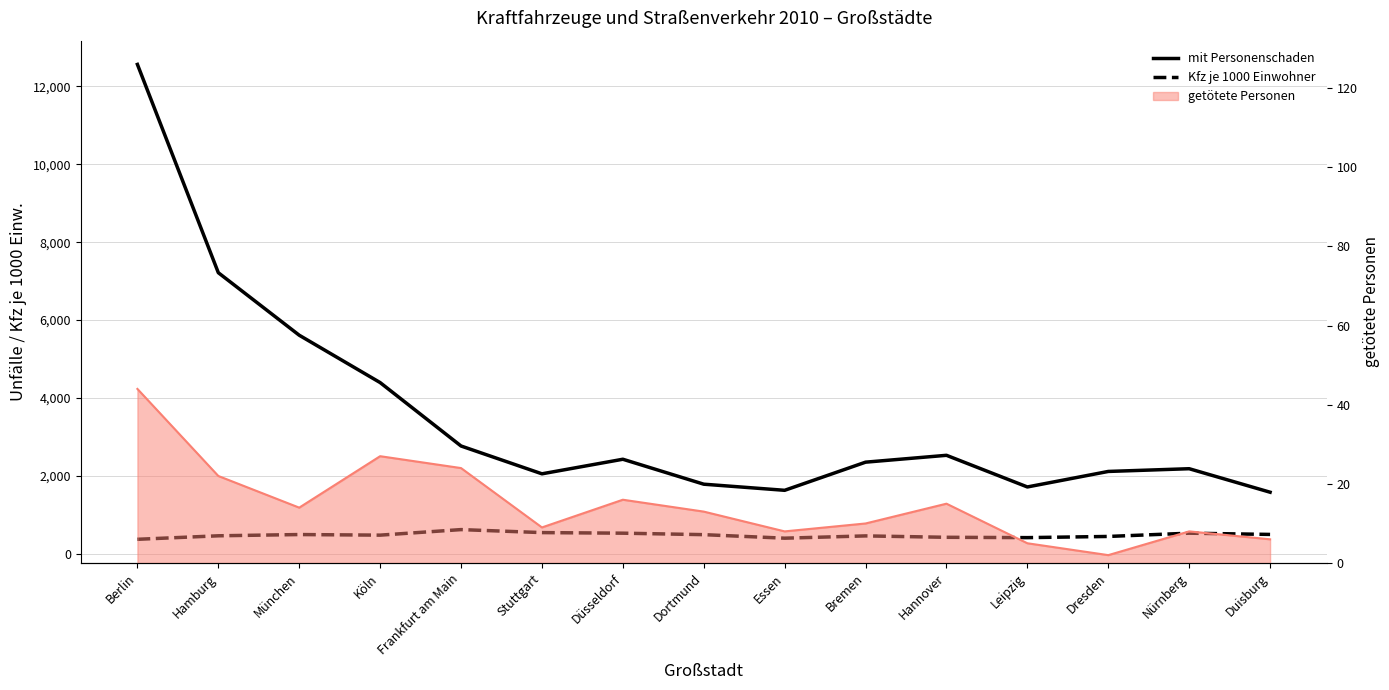

True or false: Kfz je 1000 Einwohner and mit Personenschaden intersect in this chart.

False